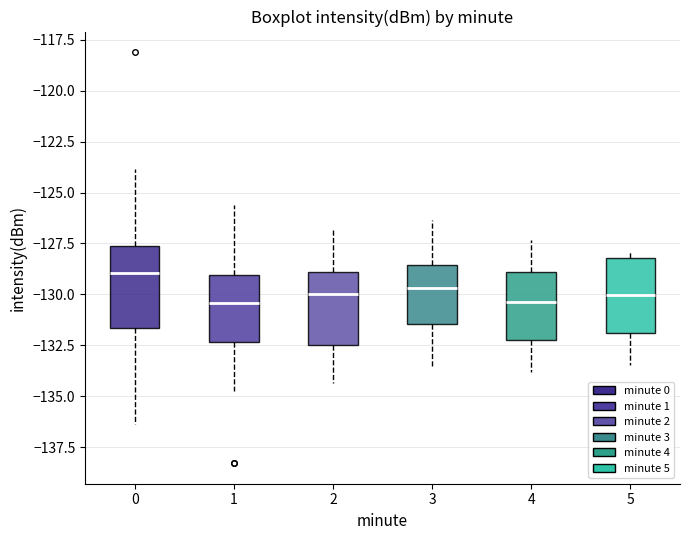

Which box has the highest median line?

0